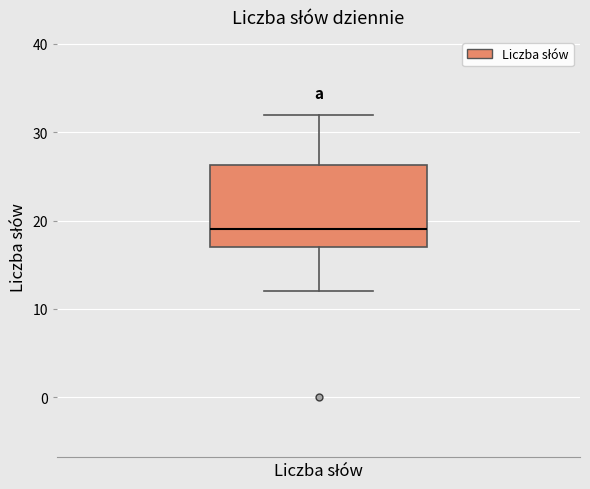

Where is the lower edge of the box for Liczba słów on the y-axis? The values are not printed on the chart, so give them approximately, as read against the axis.

17